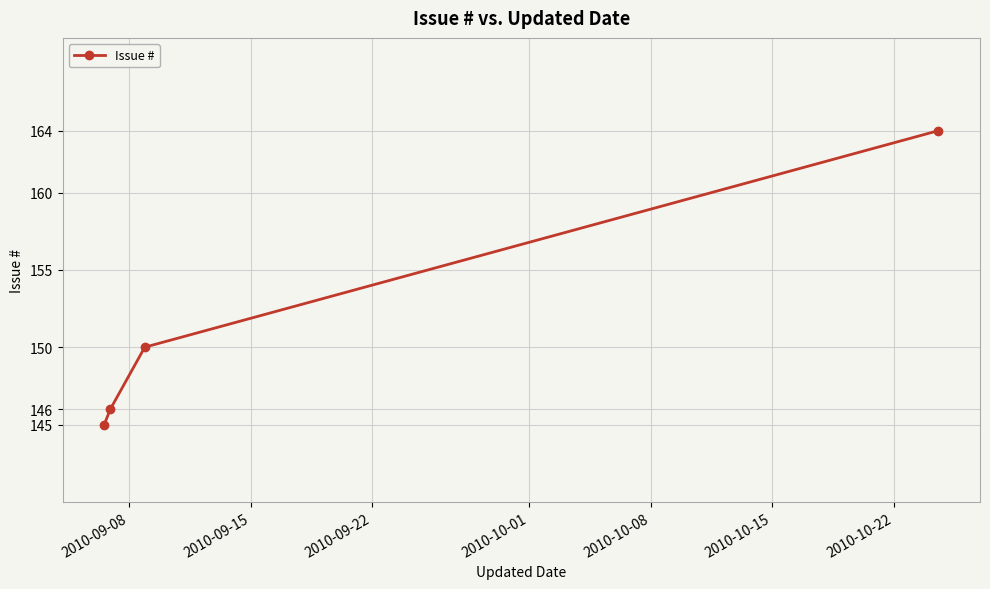

What is the greatest value displayed?

164